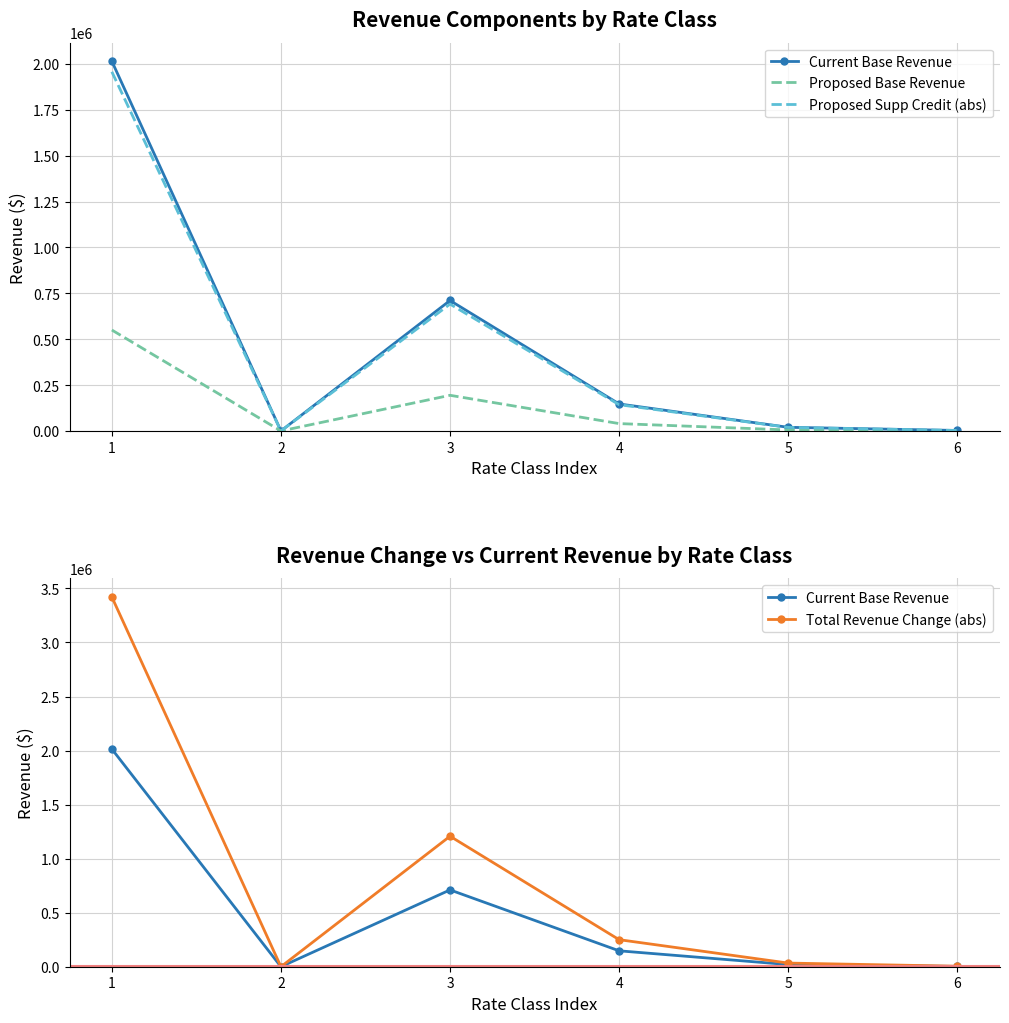

True or false: Total Revenue Change (abs) and Current Base Revenue intersect in this chart.

False